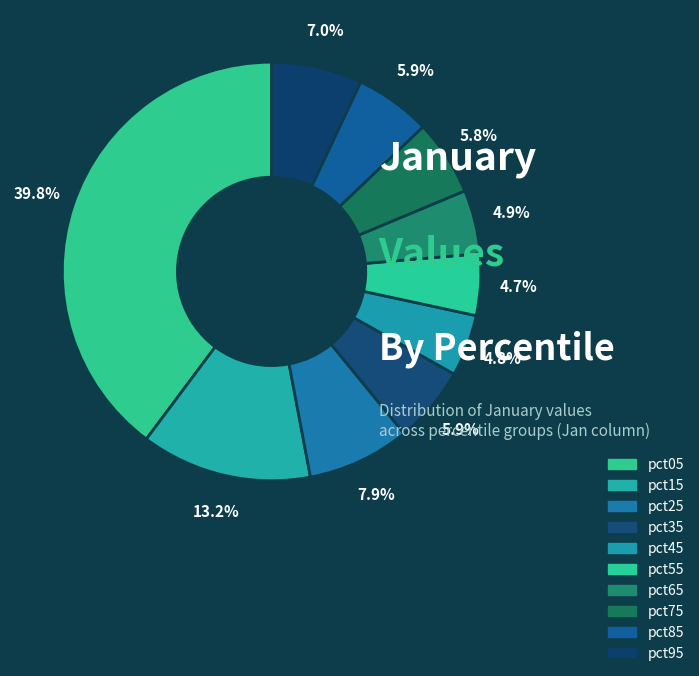

How many slices are in this pie chart?

10